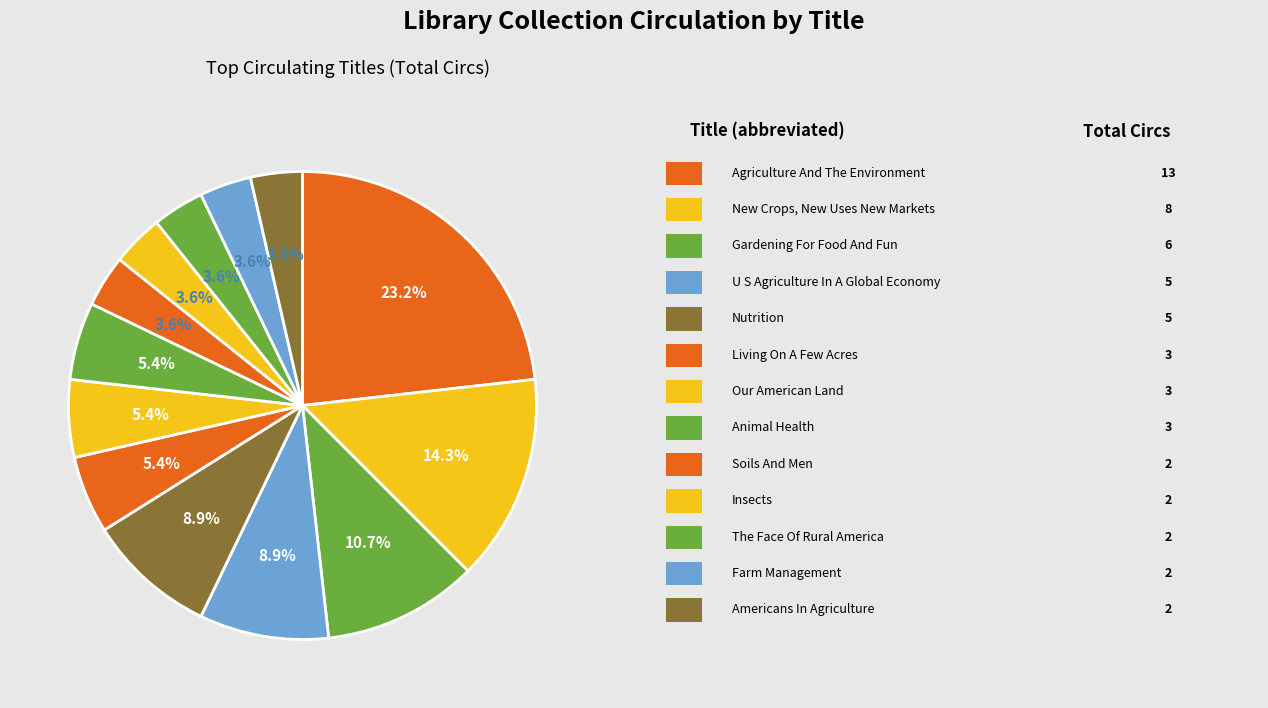

To the nearest percent, what is the average slice percentage?

8%